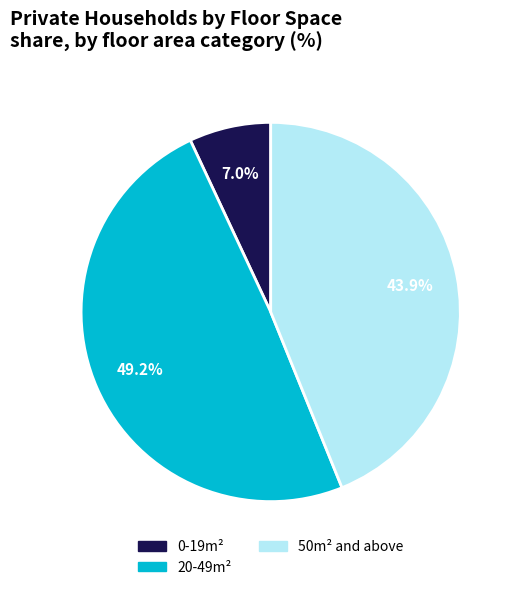

Between 20-49m² and 0-19m², which is larger?

20-49m²